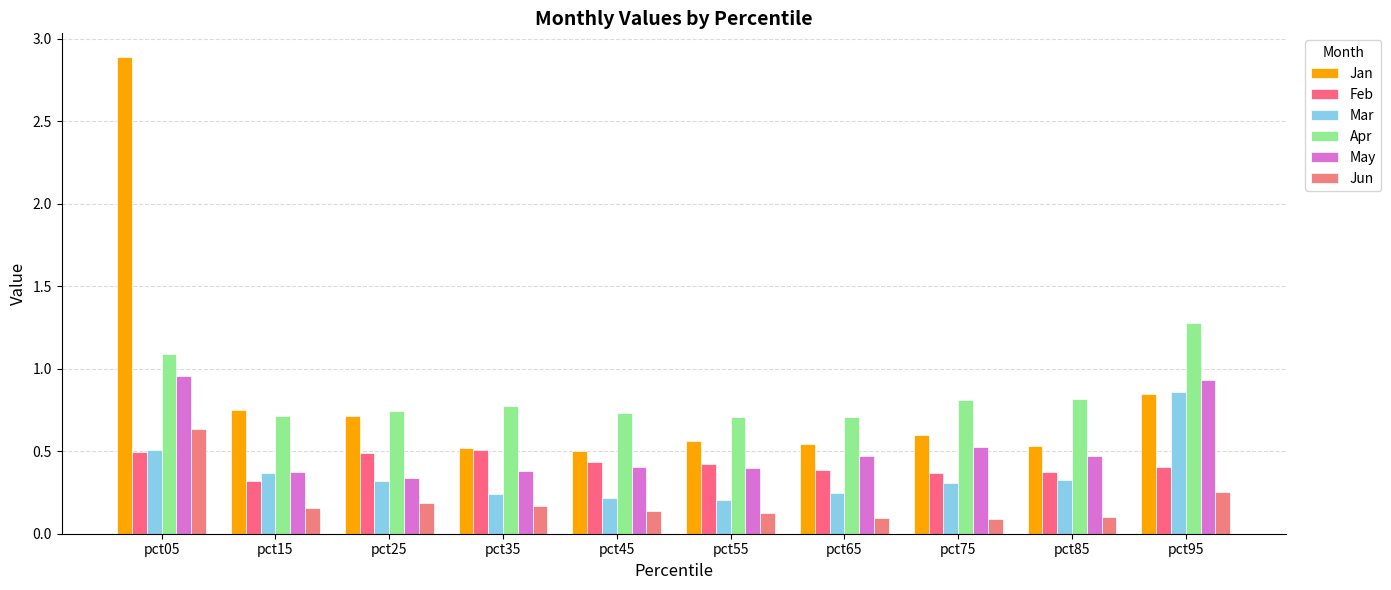

Are the bars grouped side by side (vs. stacked)?

Yes